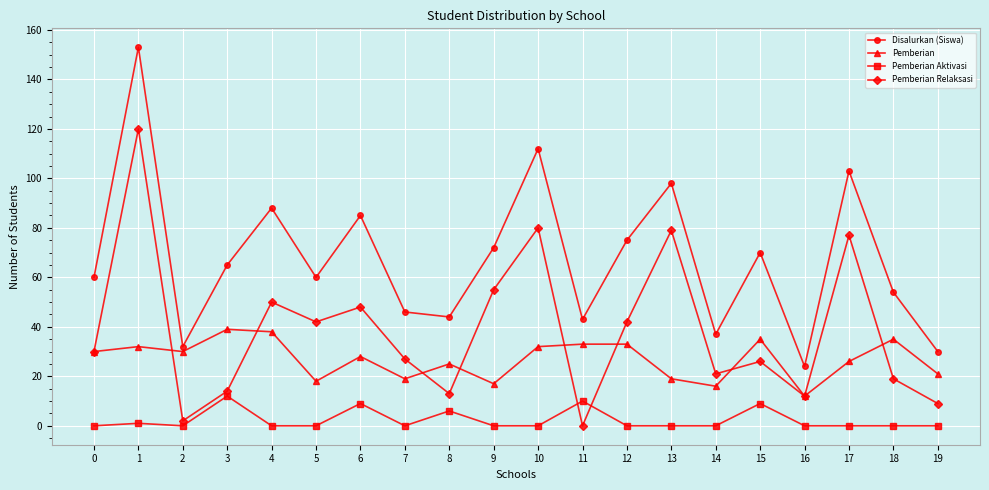

At which category is the sum across all series the highest?

1